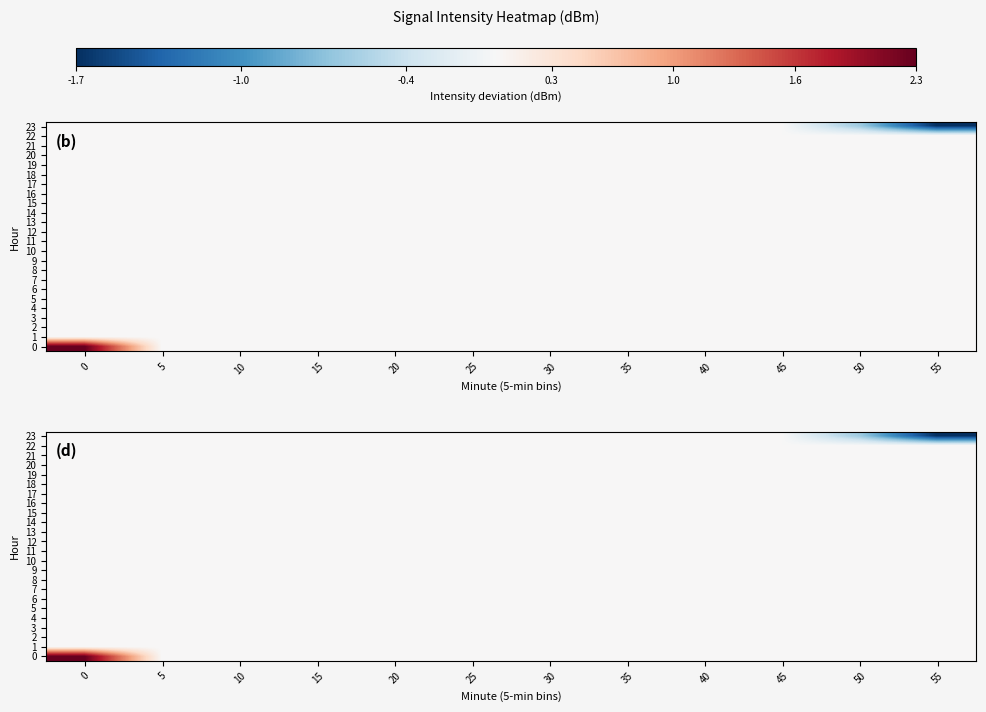

How many values in 0 are above zero?

1